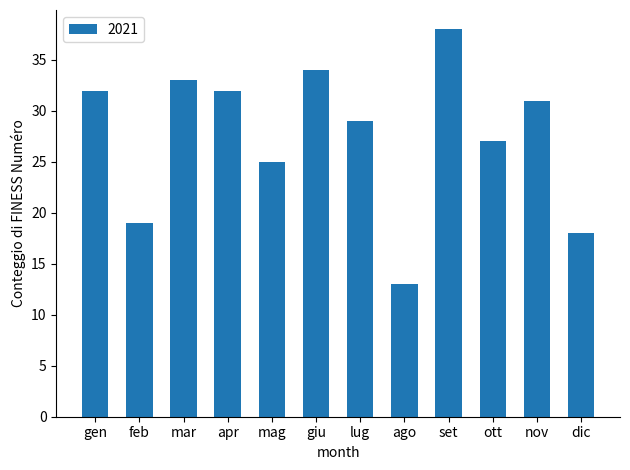

What is the sum of the values at giu and ott?

61